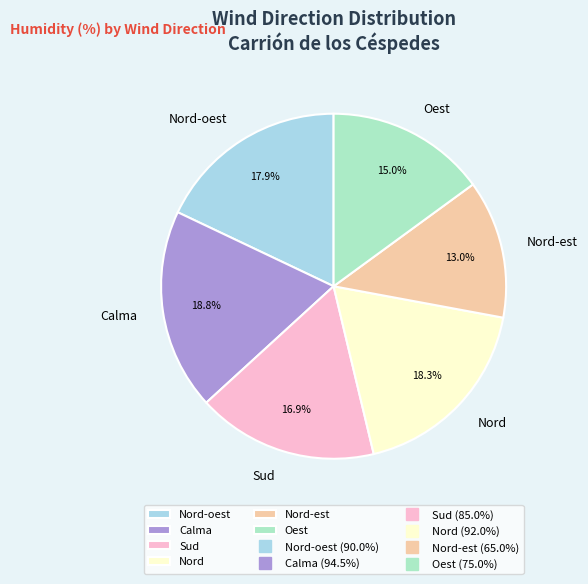

How much of the chart is everything except Calma?

81.2%